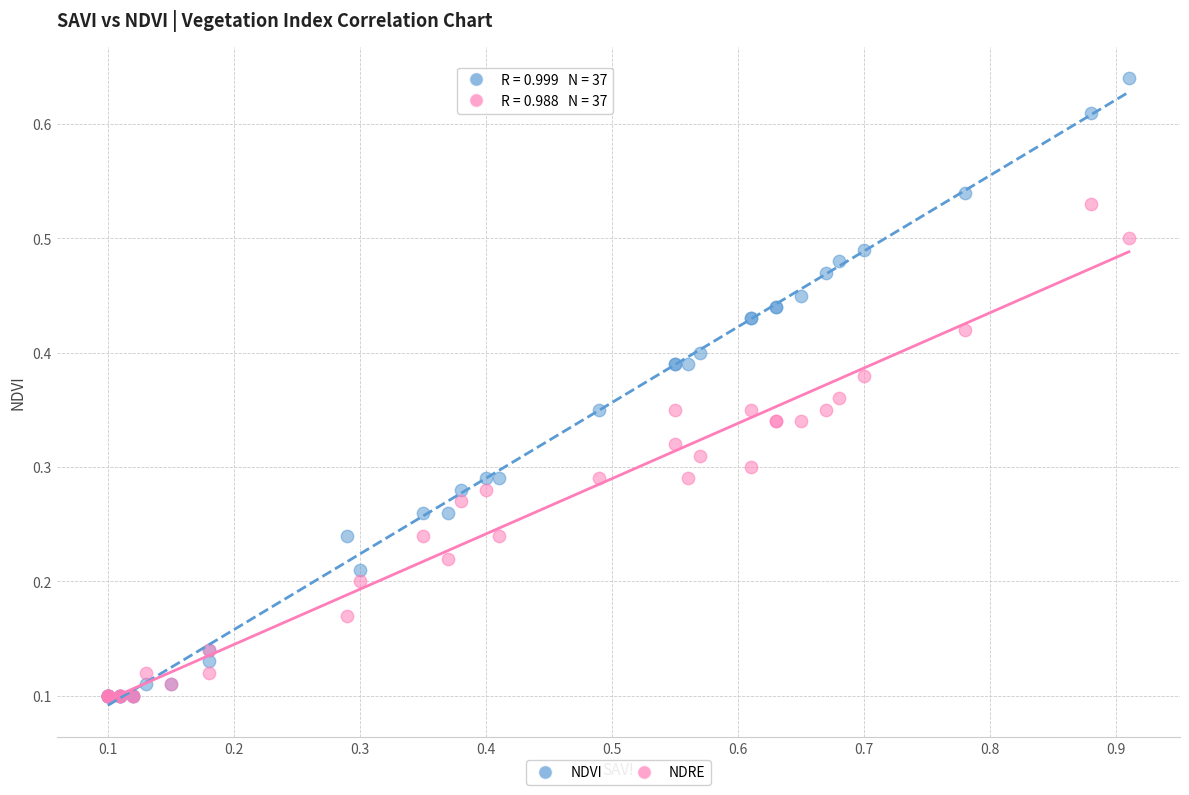

Which series has the largest Y range (max minus min)?

NDVI